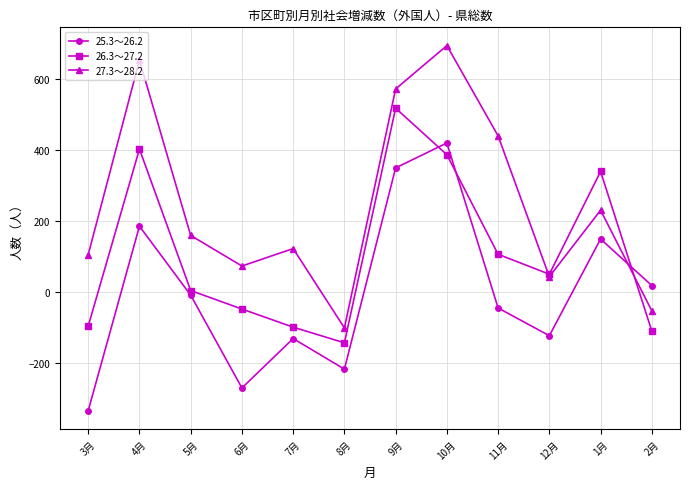

Where is the first local maximum for 26.3～27.2?

4月